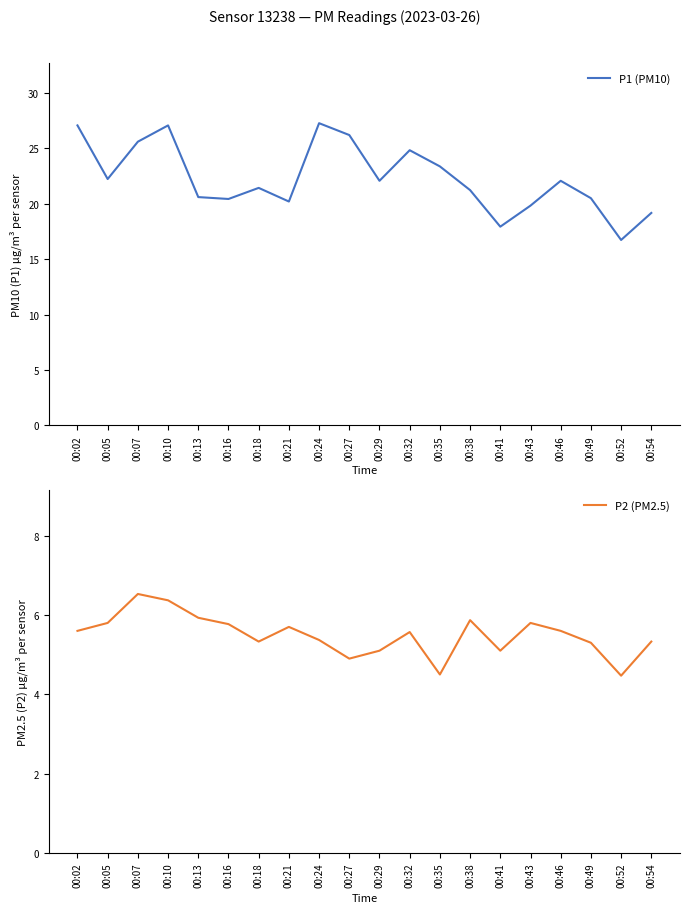

Which series has the largest total across all categories?

P1 (PM10)